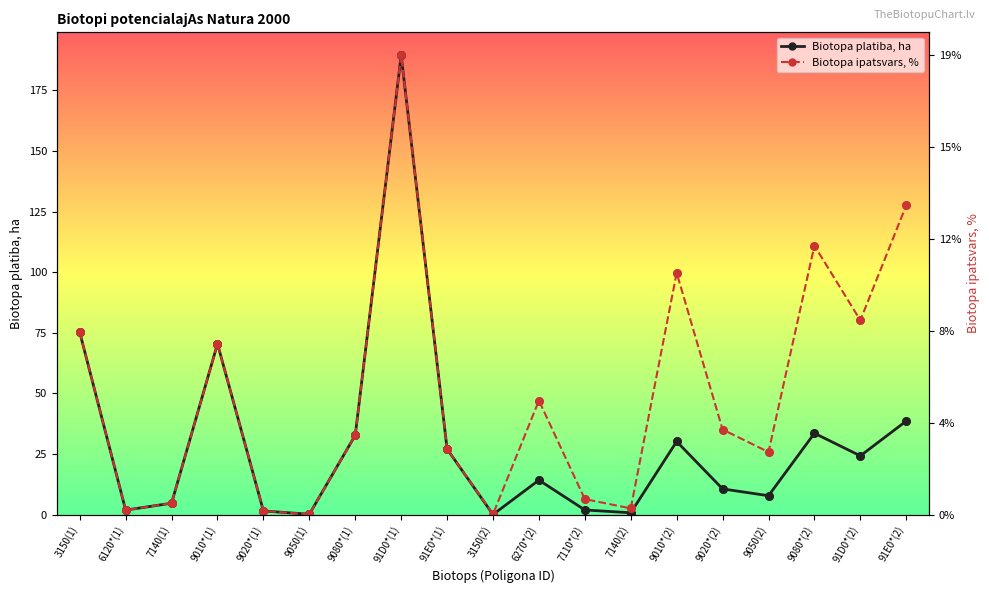

Which series reaches the minimum Y coordinate?

Biotopa platiba, ha